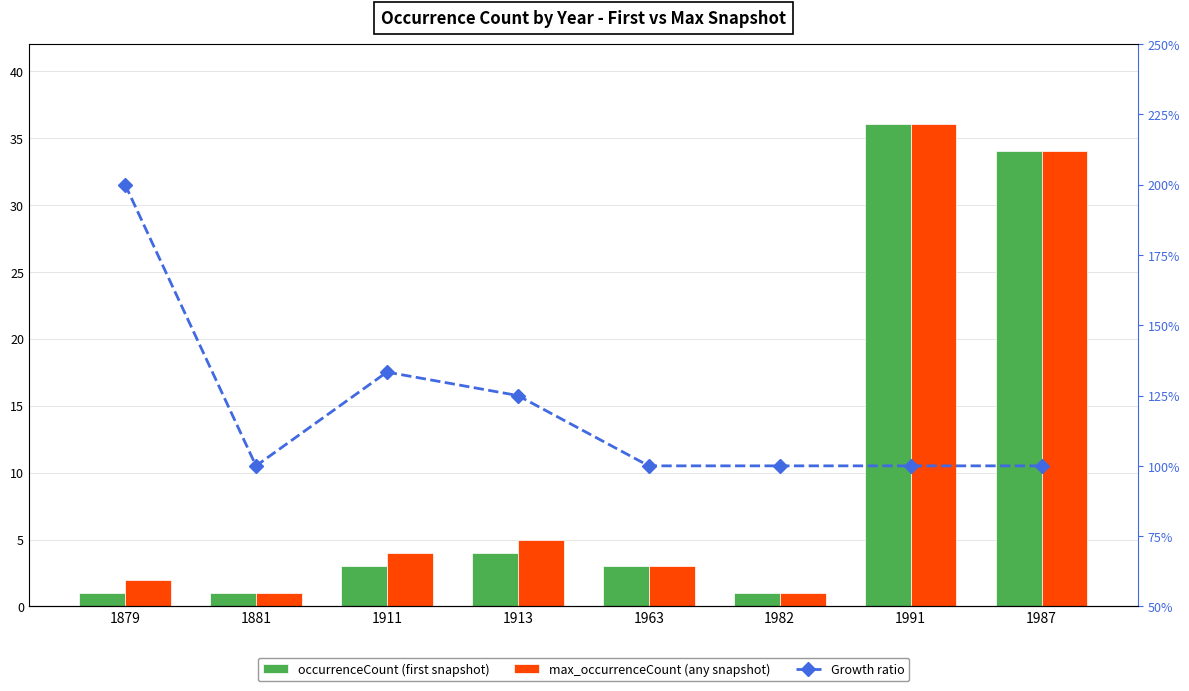

Which series has the largest range (max minus min)?

occurrenceCount